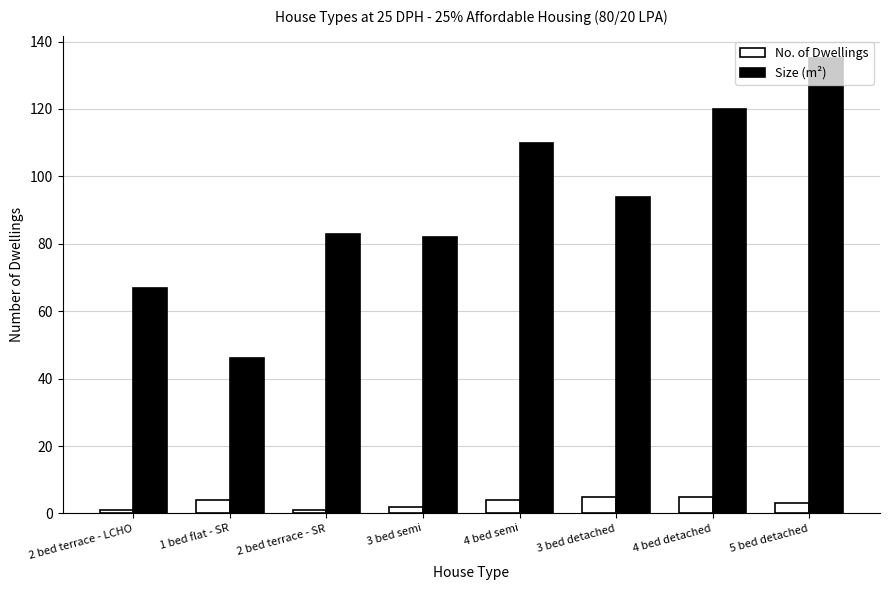

How many categories are shown in the chart?

8